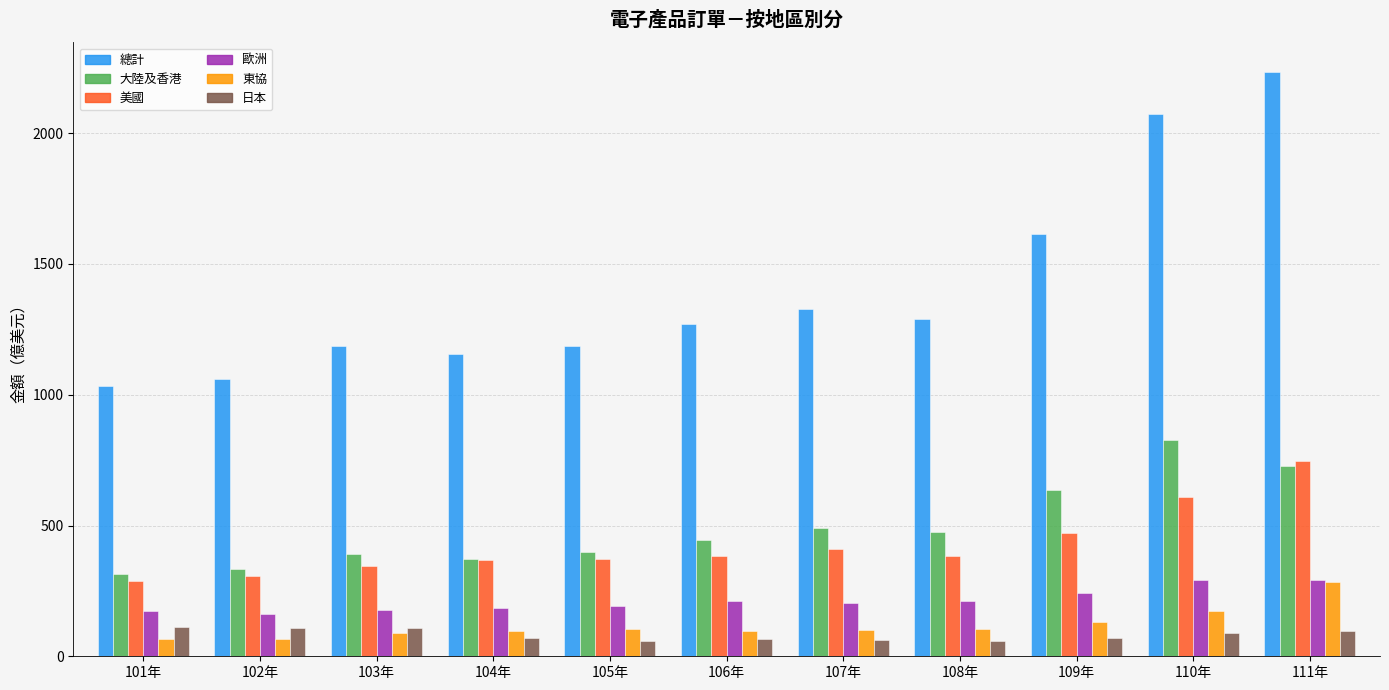

True or false: 日本 has a value of 57.5 at 105年.

True